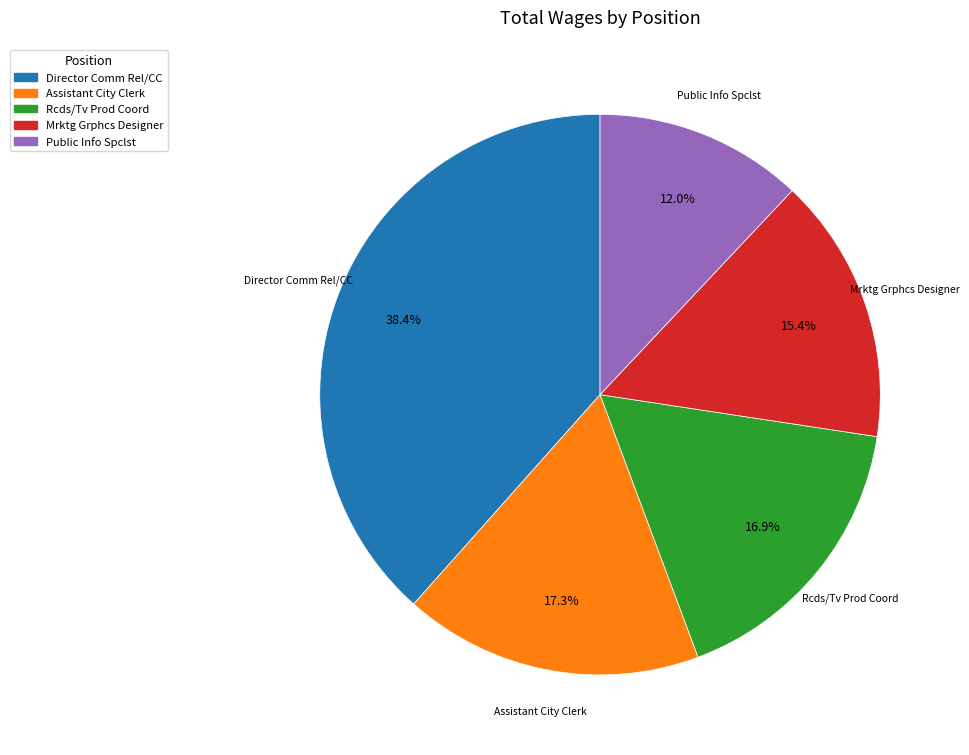

To the nearest percent, what is the combined percentage of Director Comm Rel/CC and Assistant City Clerk?

56%